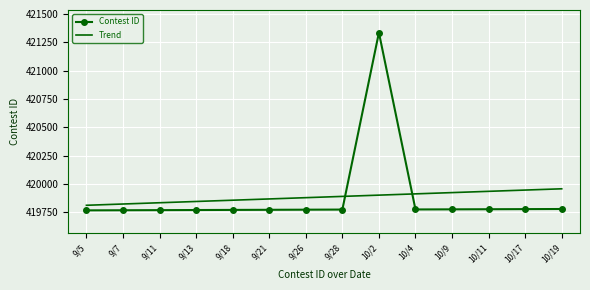

Between which two adjacent categories do Trend and Contest ID first intersect?

9/28 and 10/2